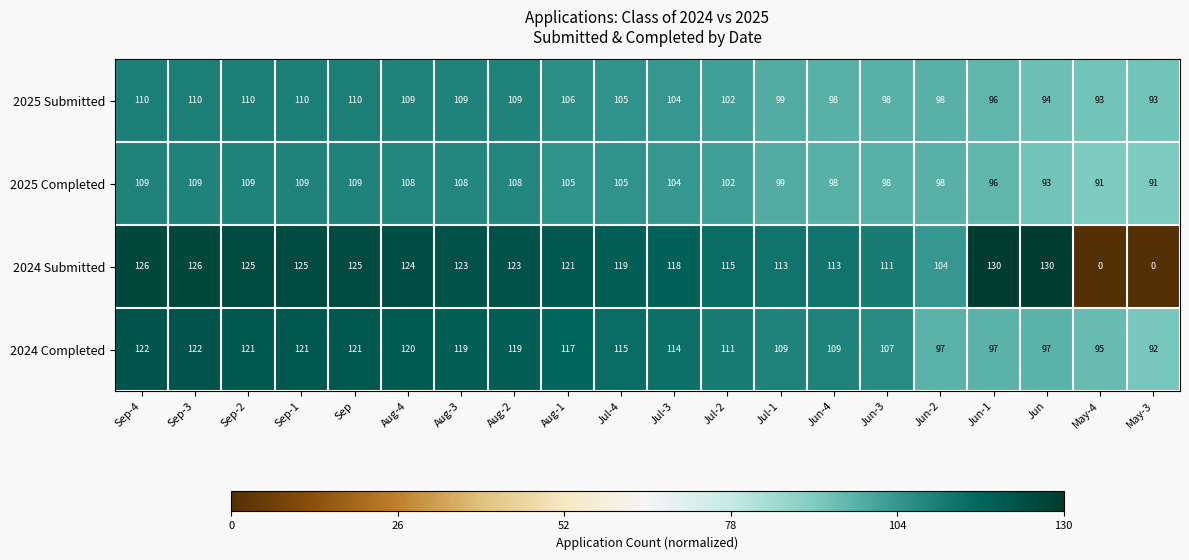

Is it true that 2024 Submitted equals 71 at Sep-4?

False